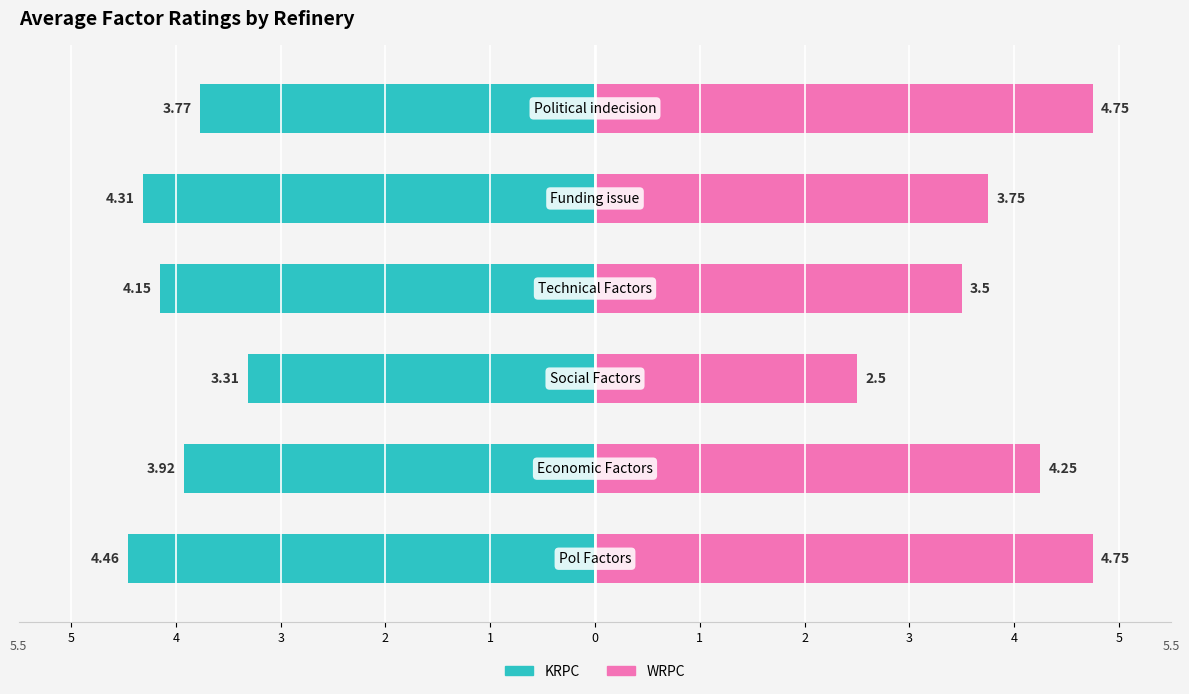

Rank the series at 2 from highest to lowest value.

WRPC, KRPC